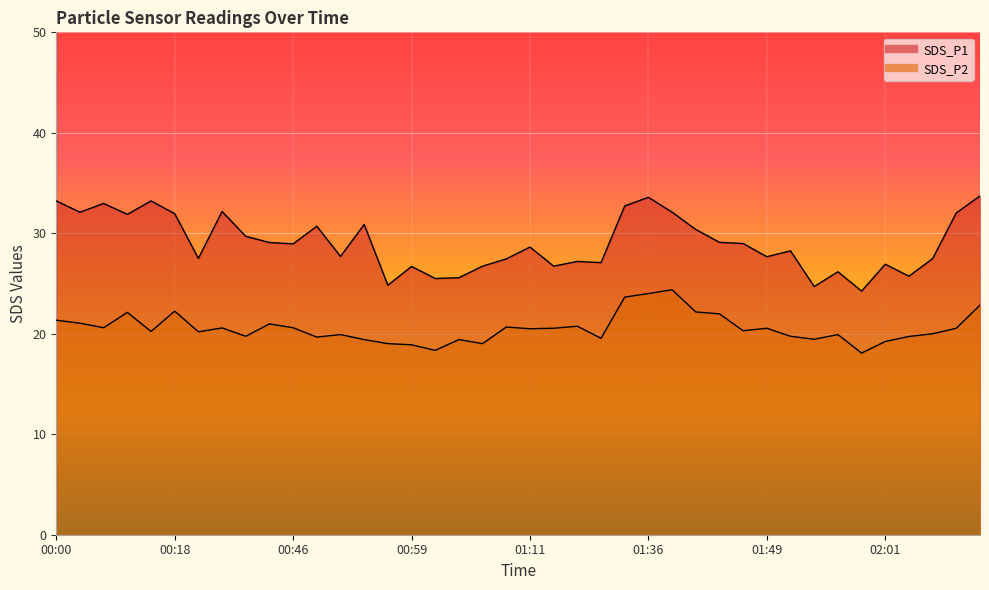

Where does the SDS_P2 series first go above 20?

00:00